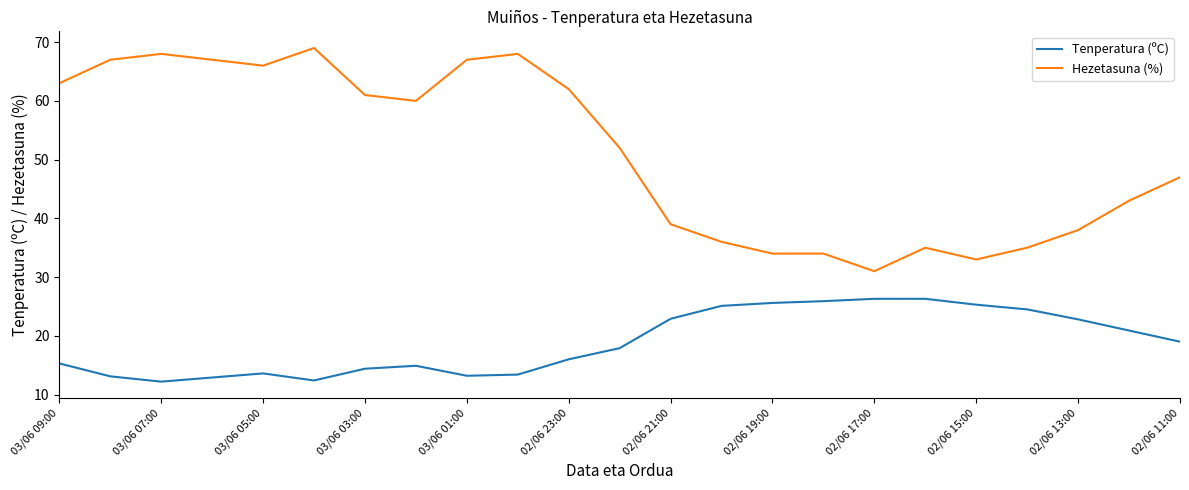

True or false: Hezetasuna (%) and Tenperatura (ºC) intersect in this chart.

False